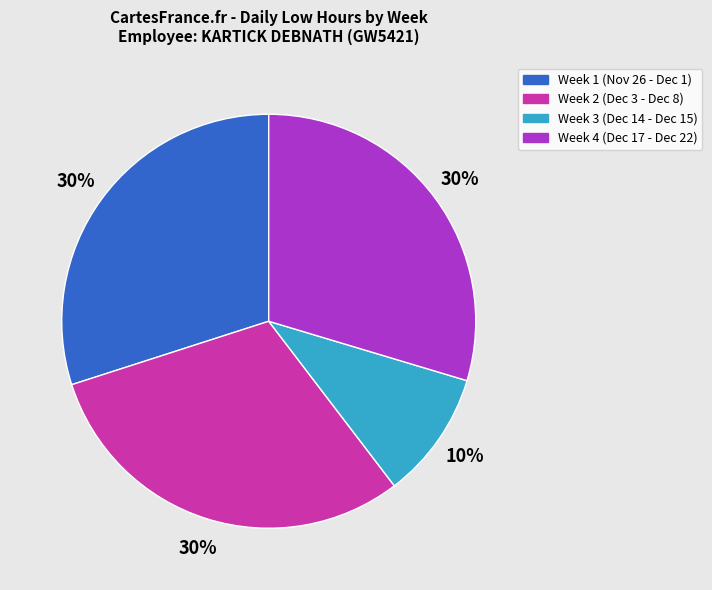

To the nearest percent, what is the average slice percentage?

25%